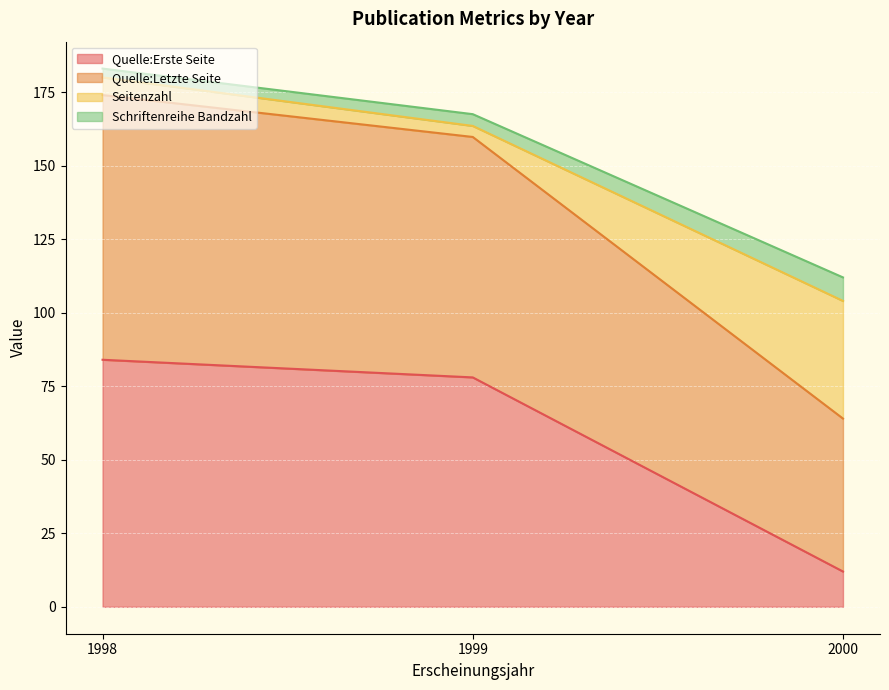

Is it true that Quelle:Erste Seite equals 84.0 at 1998?

True